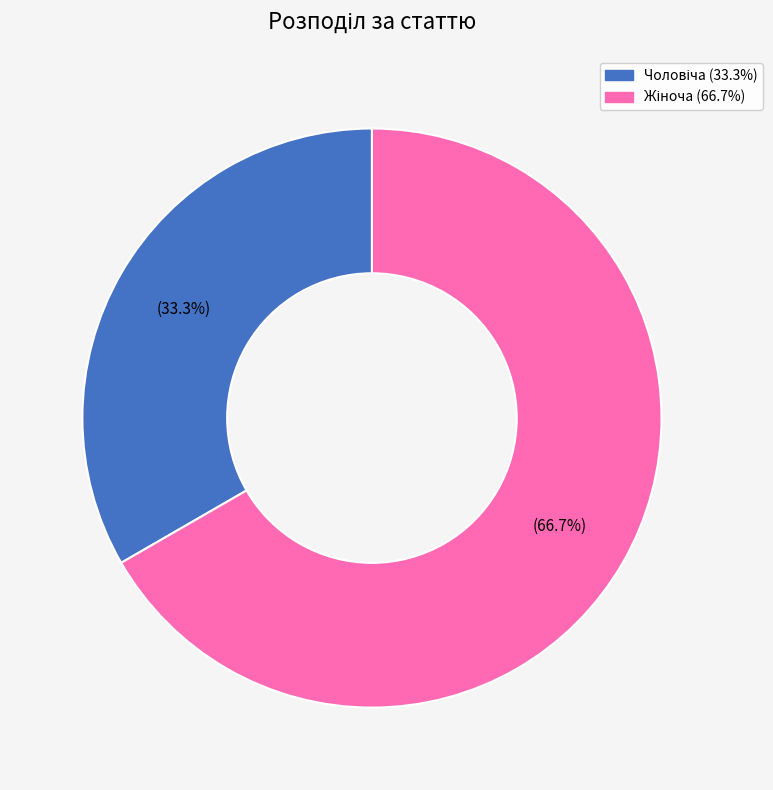

Is there a majority slice in this chart?

Yes